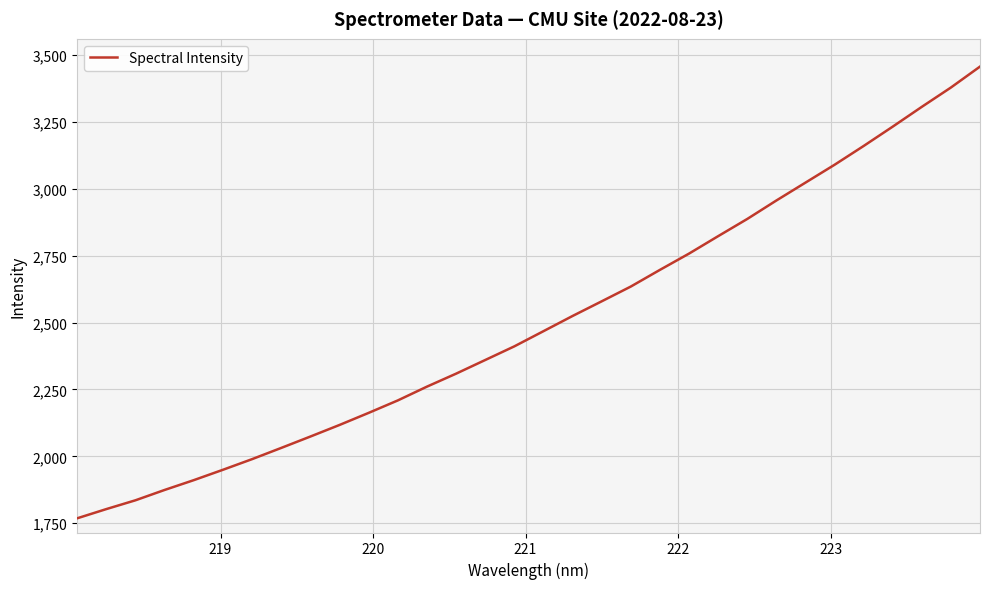

What is the greatest value displayed?

3457.1